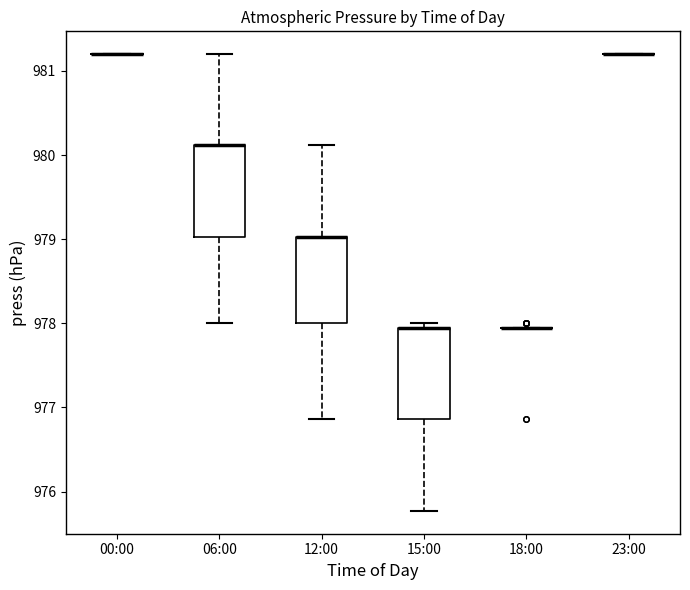

Where does the lower whisker of the box for 15:00 end on the y-axis? The values are not printed on the chart, so give them approximately, as read against the axis.

975.8